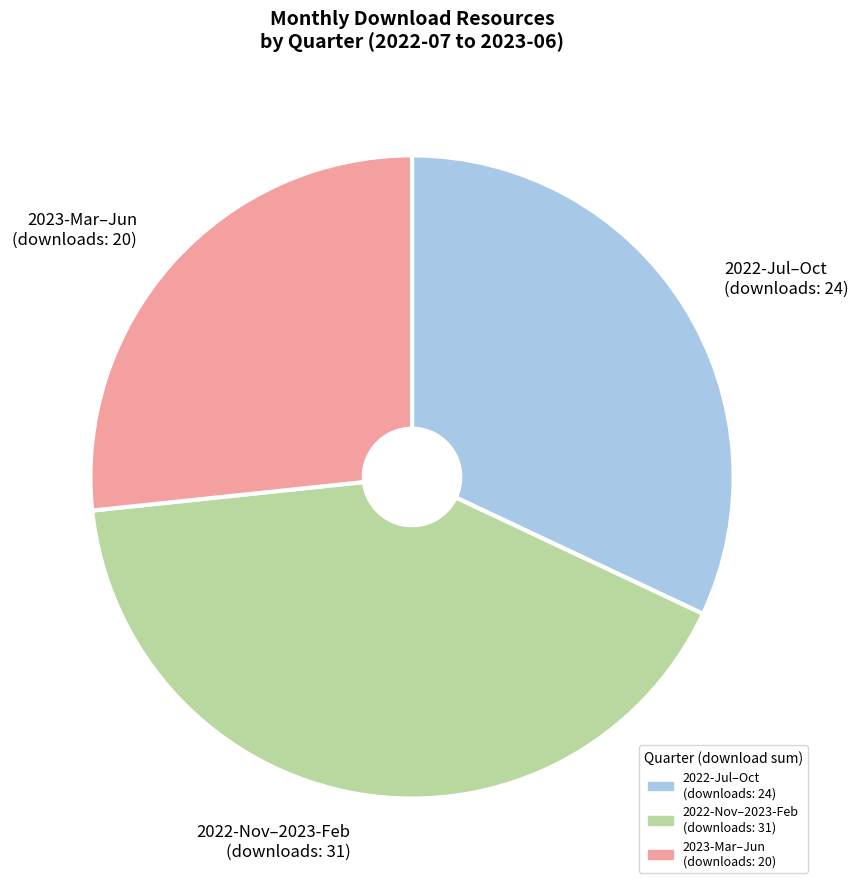

Does any single category account for the majority?

No